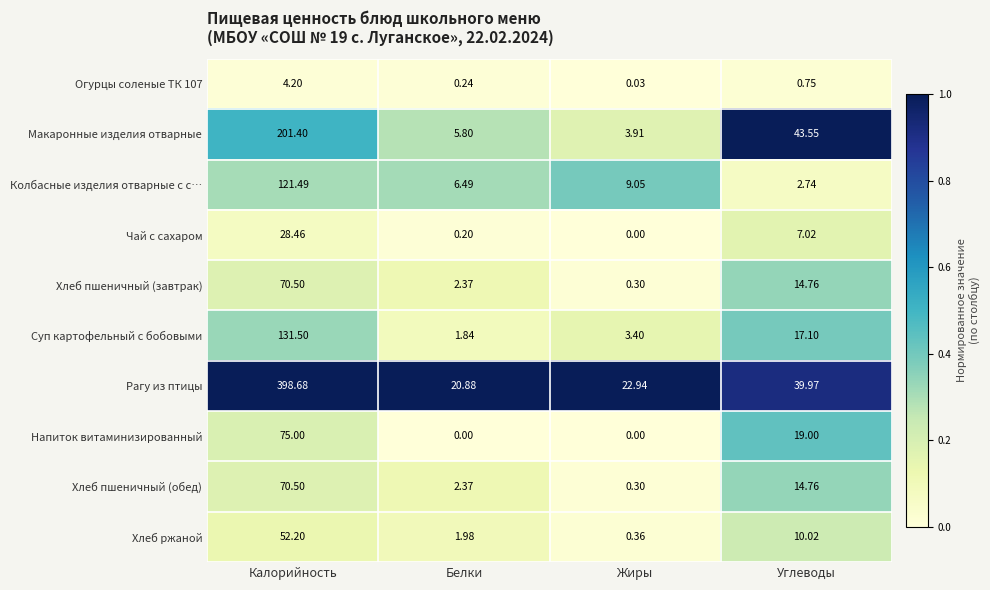

Which category has the highest value in the Чай с сахаром series?

Калорийность